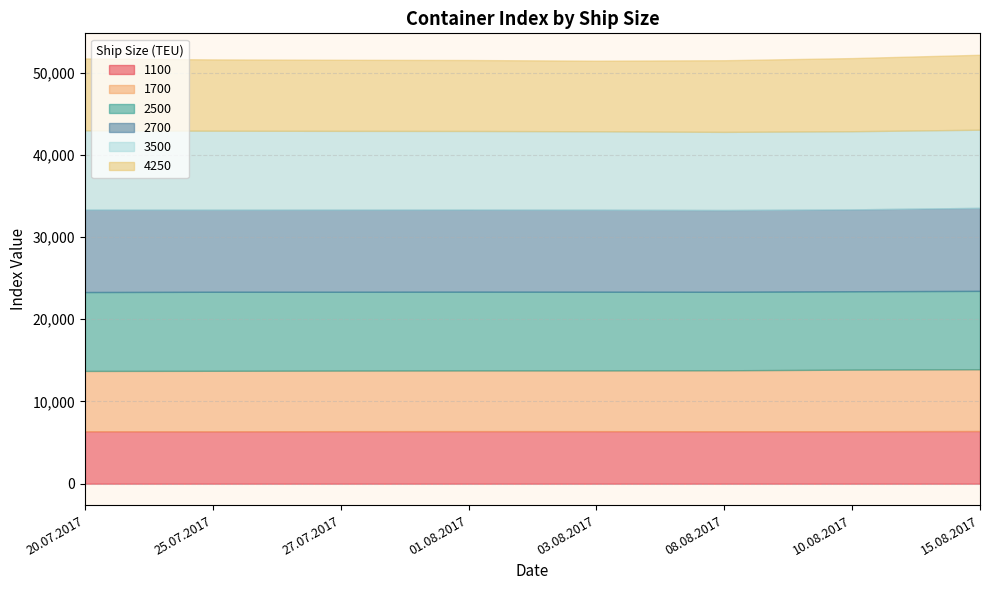

How many distinct data groups are displayed?

6